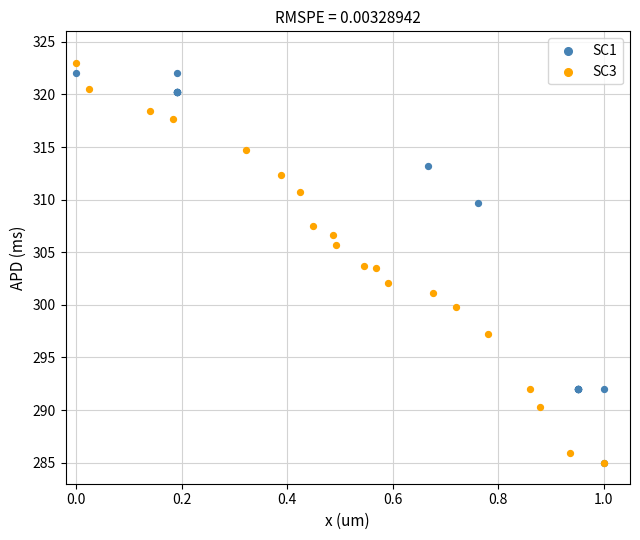

Which series has the widest spread of Y values?

SC3